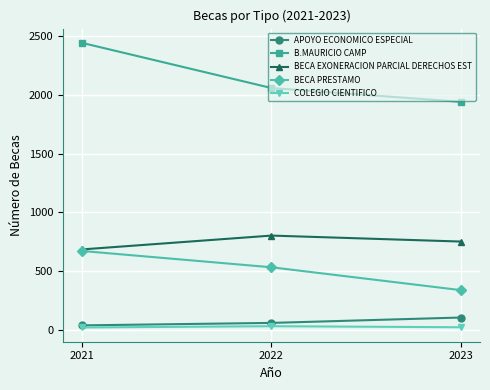

What is the minimum value shown in the chart?

19